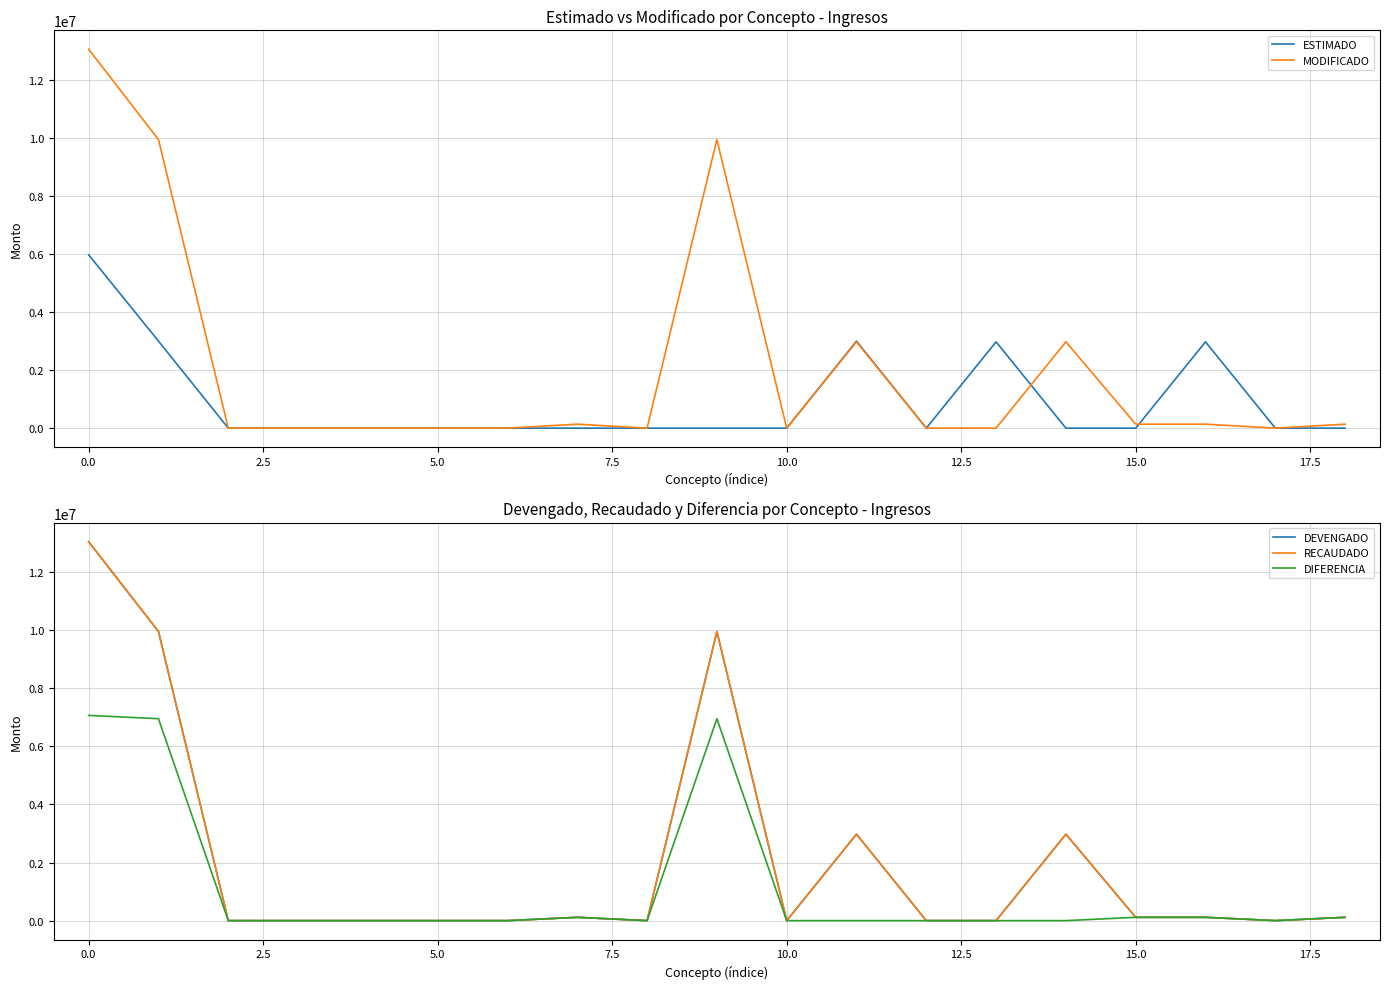

What is the highest value of the MODIFICADO series?

13060671.9